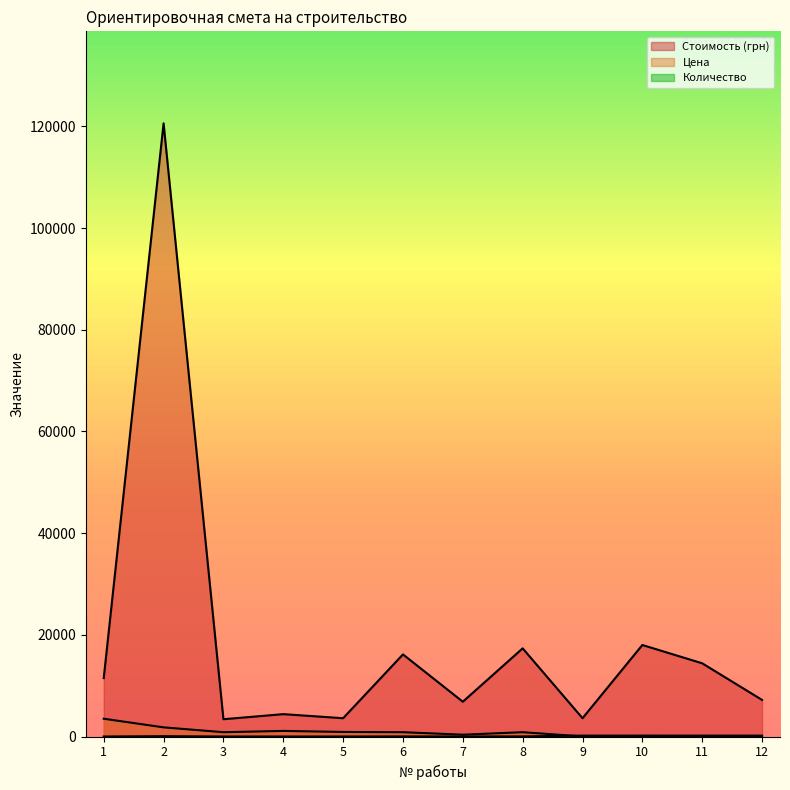

At which label is Стоимость (грн) closest to 62000?

10